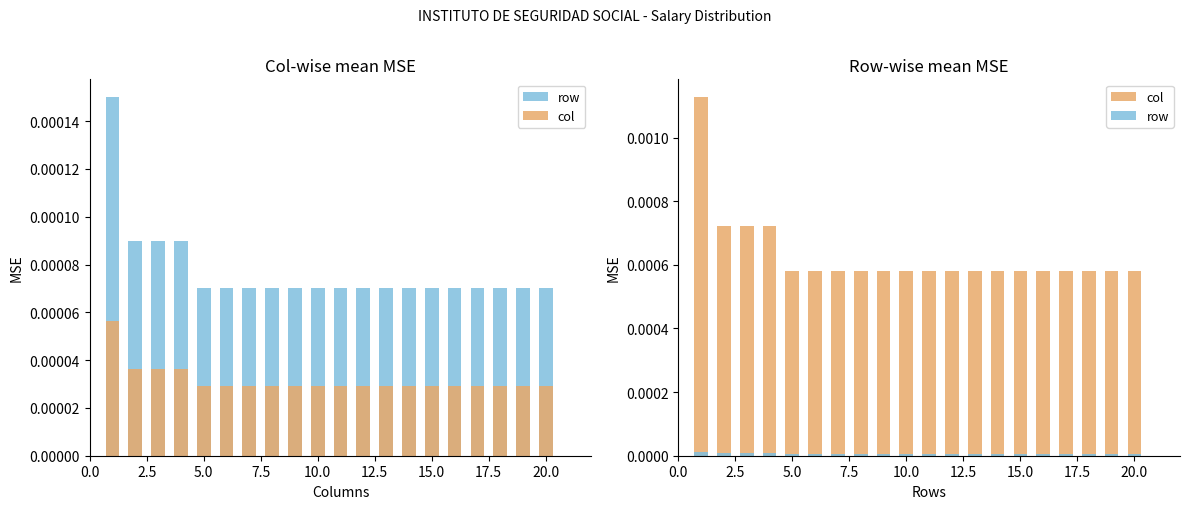

What are all the series names shown in the legend?

row, col